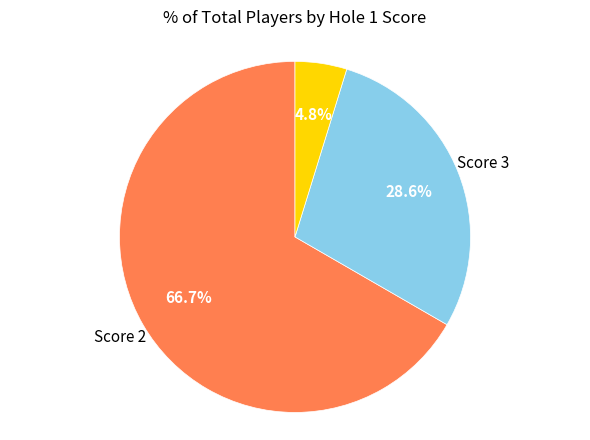

Is there a majority slice in this chart?

Yes